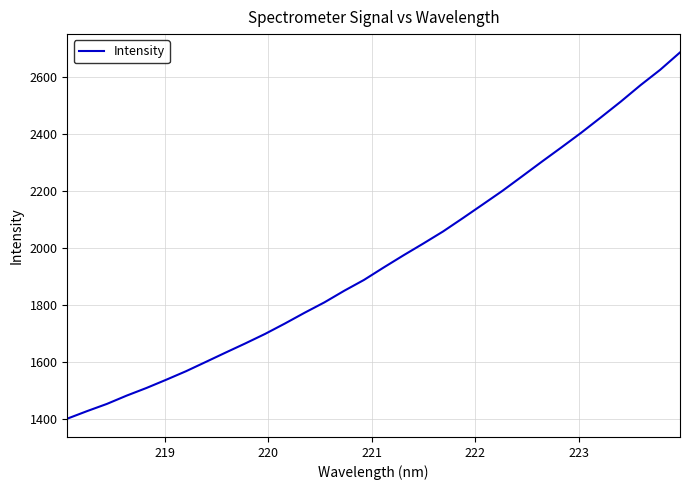

What is the minimum value shown in the chart?

1402.0